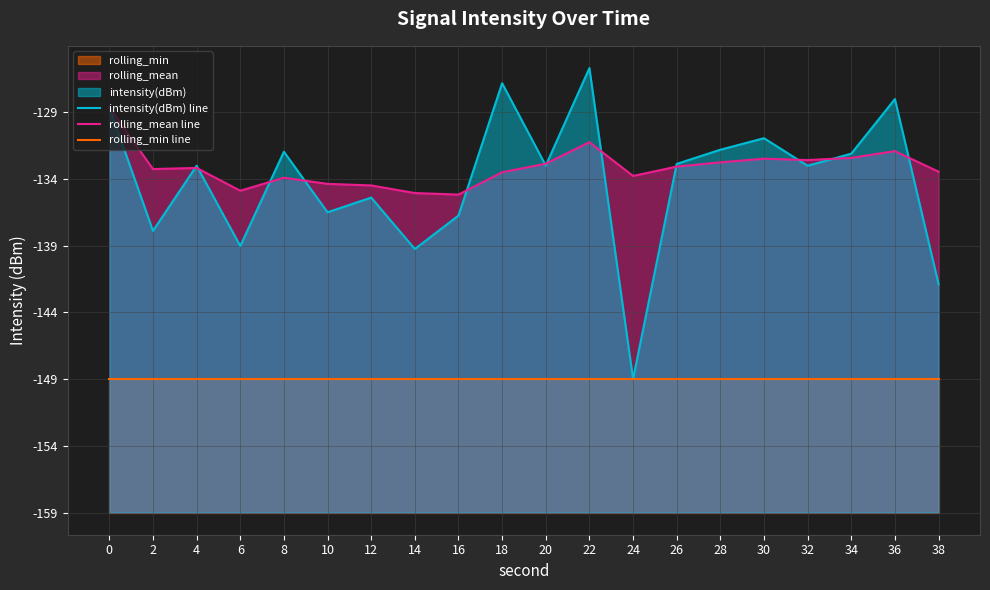

Does the chart display data point markers on the line(s)?

No